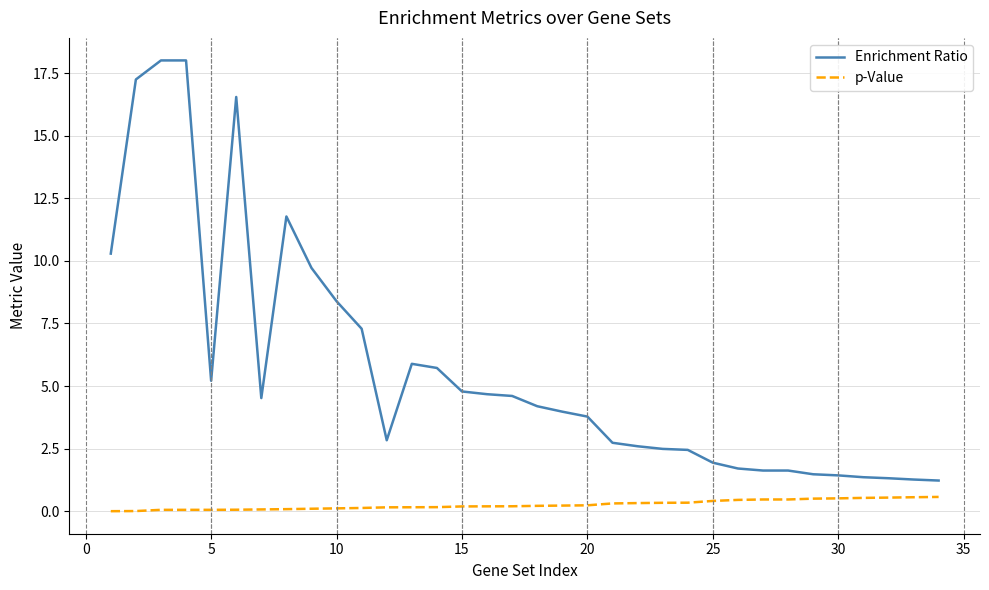

What is the difference between the maximum and minimum values in the p-Value series?

0.6